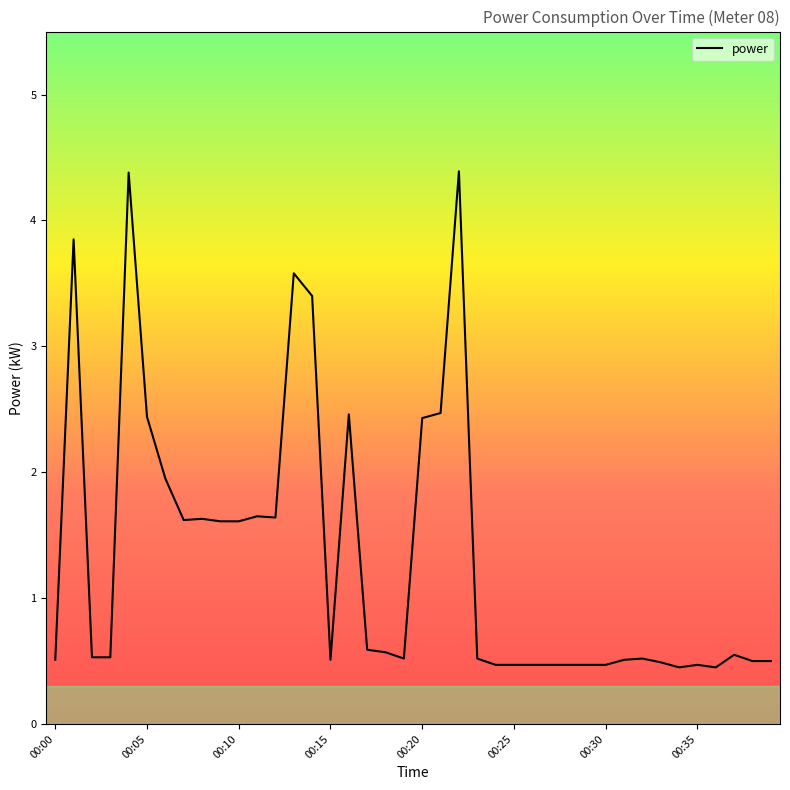

What is the smallest value displayed?

0.5